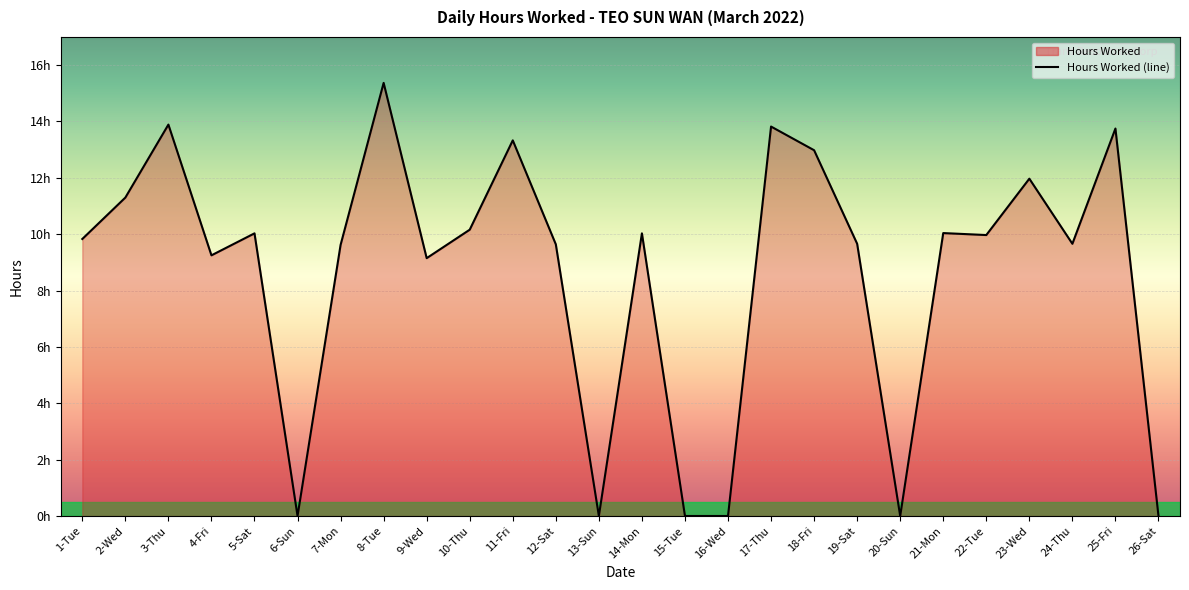

What is the difference between the values at 25-Fri and 1-Tue?

3.9